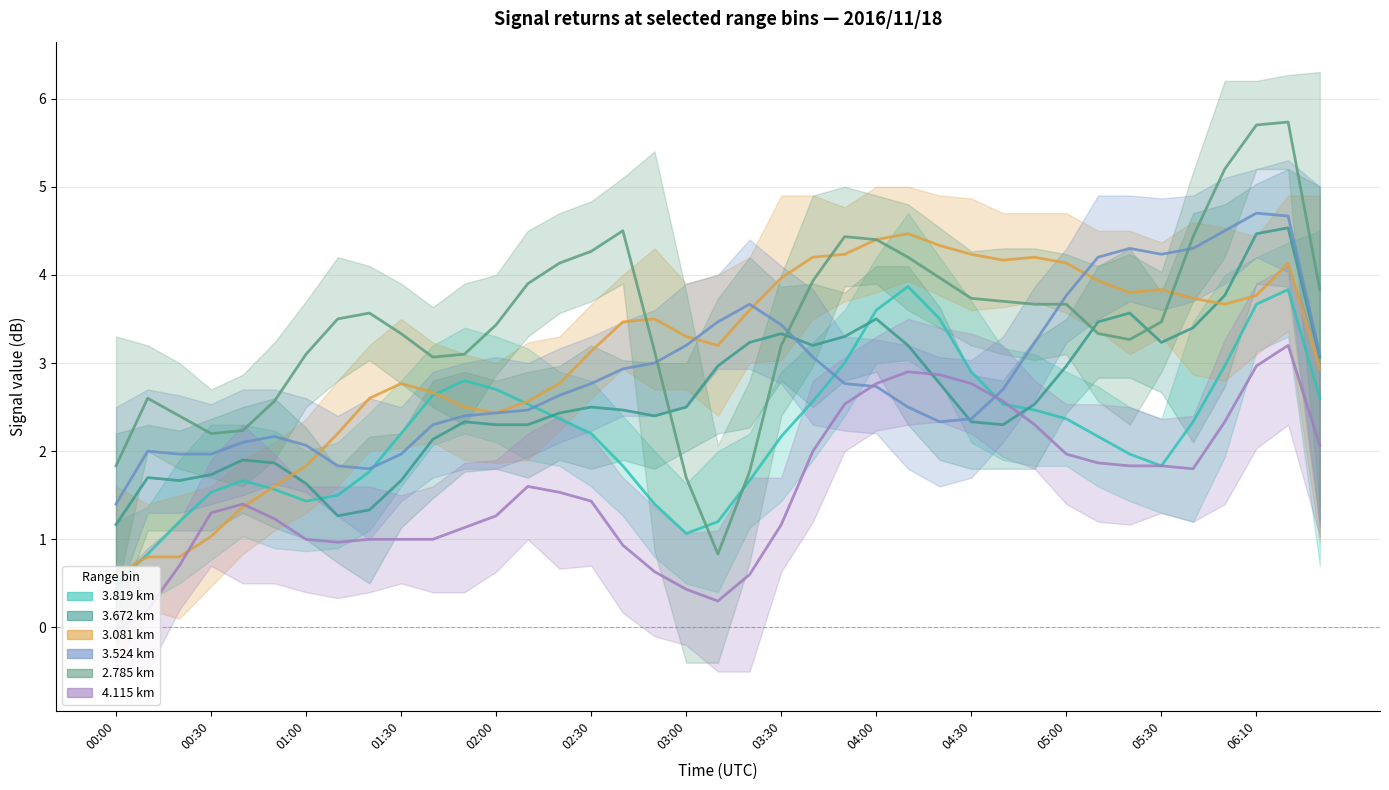

At which label is 3.081 closest to 2?

2016/11/18 01:10